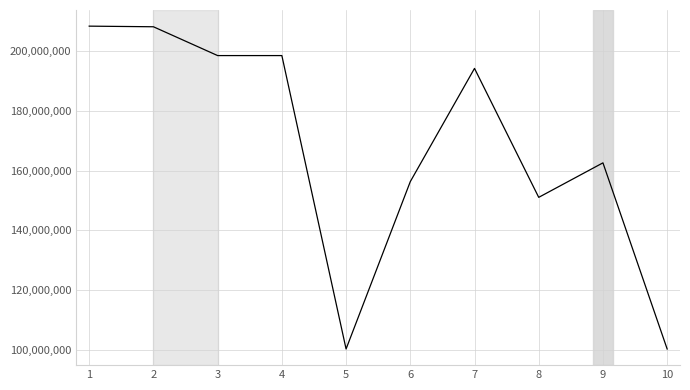

Approximately how many times larger is the value at 2 compared to 5?

2.1